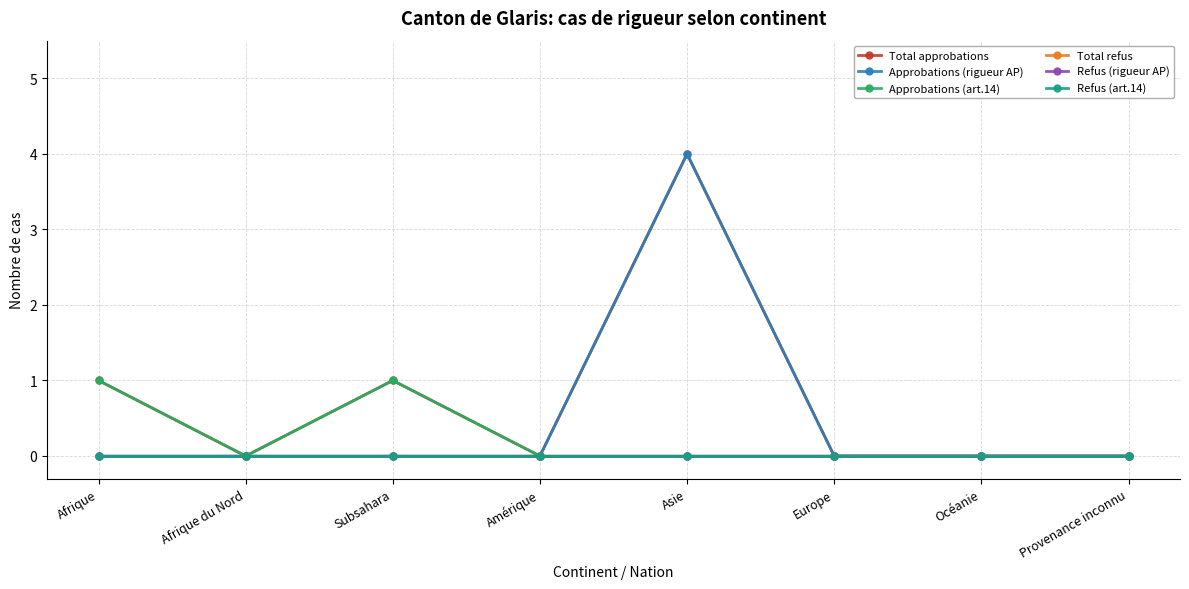

Reading right to left, transcribe all the data shown in this chart.

Total approbations: Provenance inconnu=0	Océanie=0	Europe=0	Asie=4	Amérique=0	Subsahara=1	Afrique du Nord=0	Afrique=1
Approbations (rigueur AP): Provenance inconnu=0	Océanie=0	Europe=0	Asie=4	Amérique=0	Subsahara=0	Afrique du Nord=0	Afrique=0
Approbations (art.14): Provenance inconnu=0	Océanie=0	Europe=0	Asie=0	Amérique=0	Subsahara=1	Afrique du Nord=0	Afrique=1
Total refus: Provenance inconnu=0	Océanie=0	Europe=0	Asie=0	Amérique=0	Subsahara=0	Afrique du Nord=0	Afrique=0
Refus (rigueur AP): Provenance inconnu=0	Océanie=0	Europe=0	Asie=0	Amérique=0	Subsahara=0	Afrique du Nord=0	Afrique=0
Refus (art.14): Provenance inconnu=0	Océanie=0	Europe=0	Asie=0	Amérique=0	Subsahara=0	Afrique du Nord=0	Afrique=0